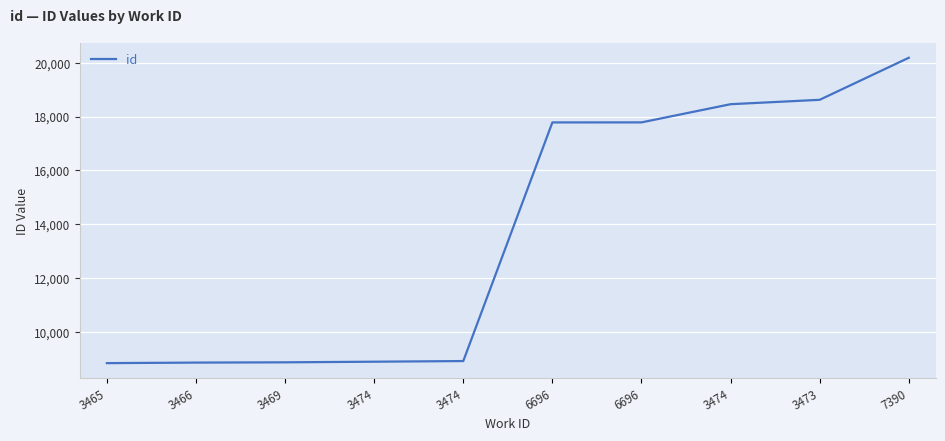

Which has a higher value, 6696 or 3474?

6696